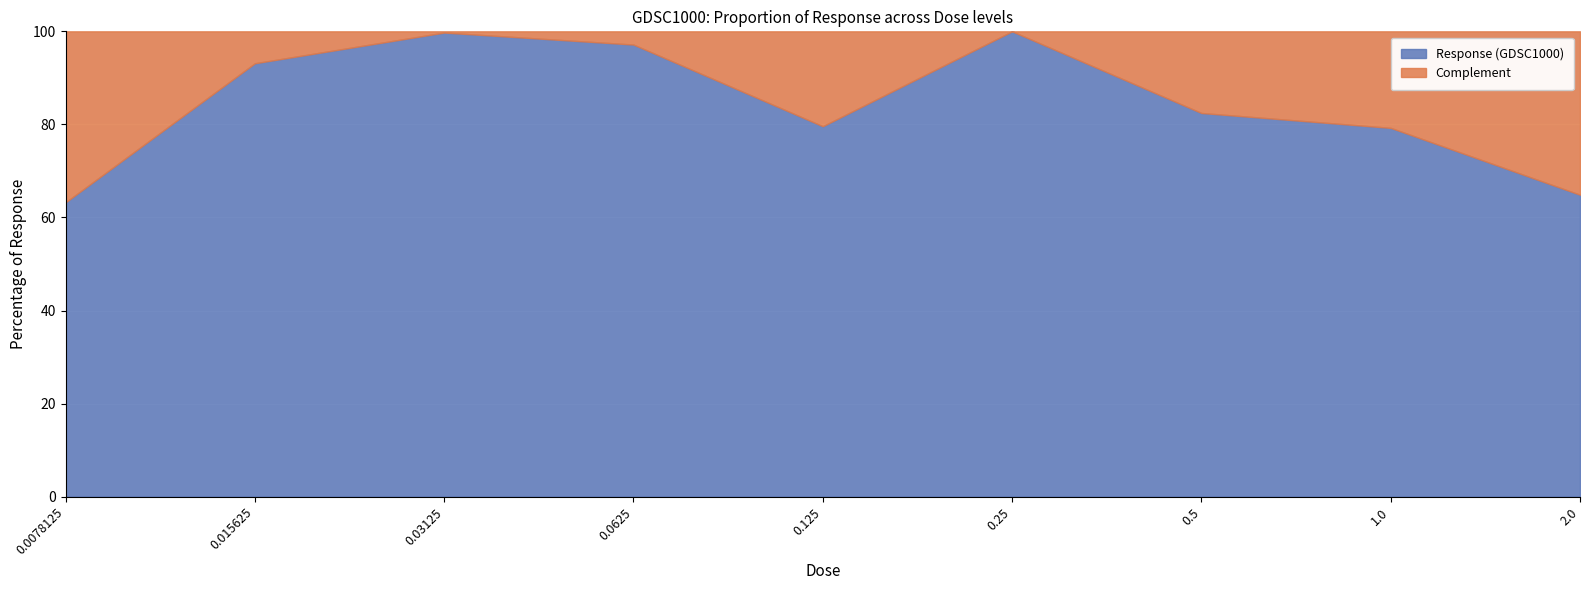

How many data points are less than 82?

4